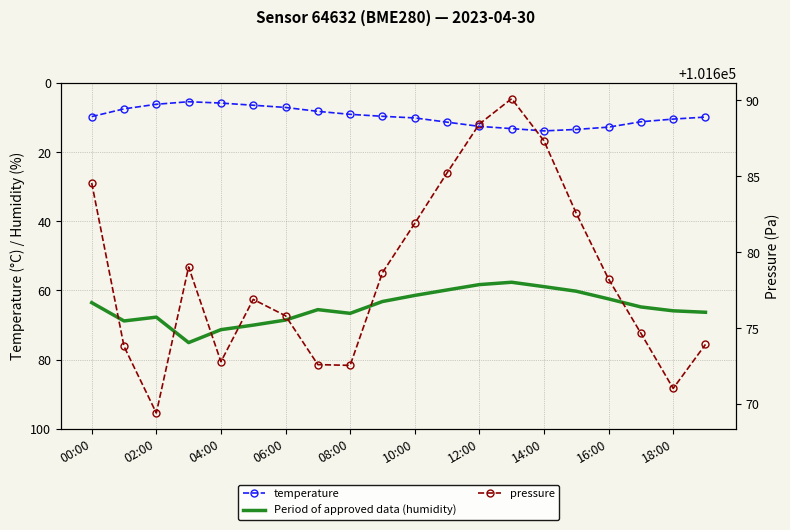

The Period of approved data (humidity) series shows 31.9 at 15. True or false?

False